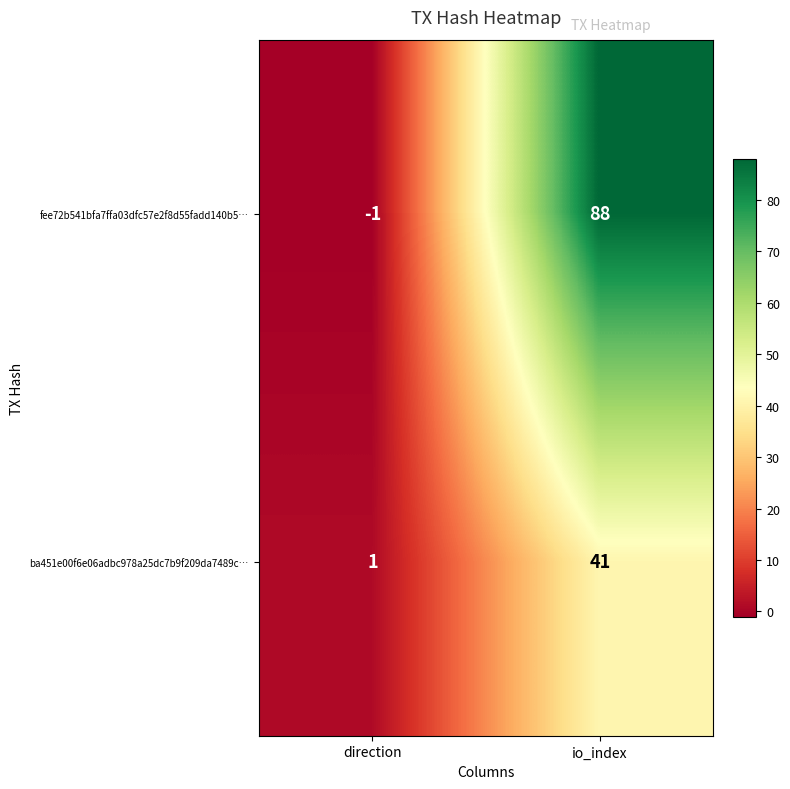

At how many categories does at least one series exceed 63?

1